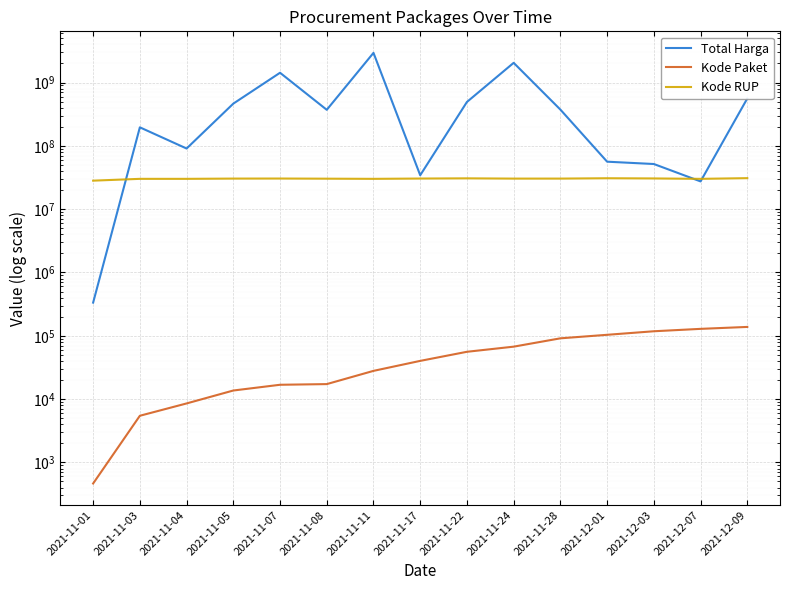

How many data points in Kode RUP are above 30363247?

7